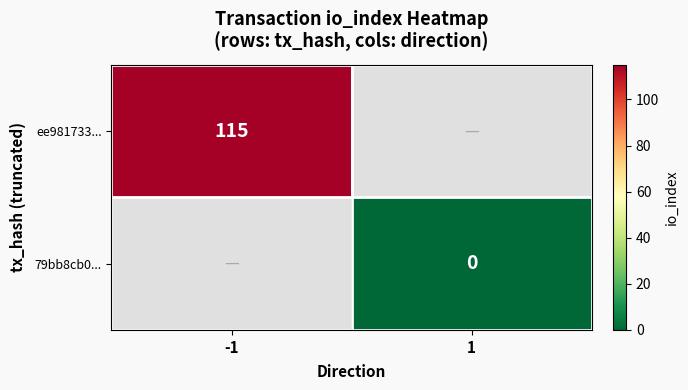

True or false: ee981733... has a value of 115 at -1.

True